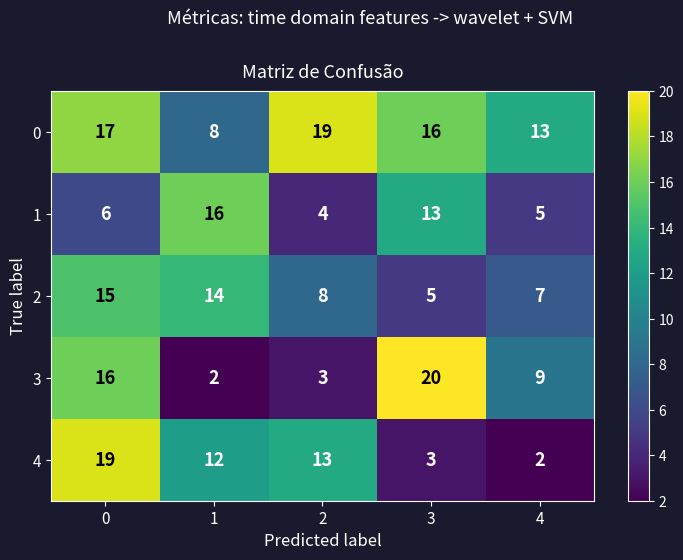

At which category does the chart reach its peak across all series?

3